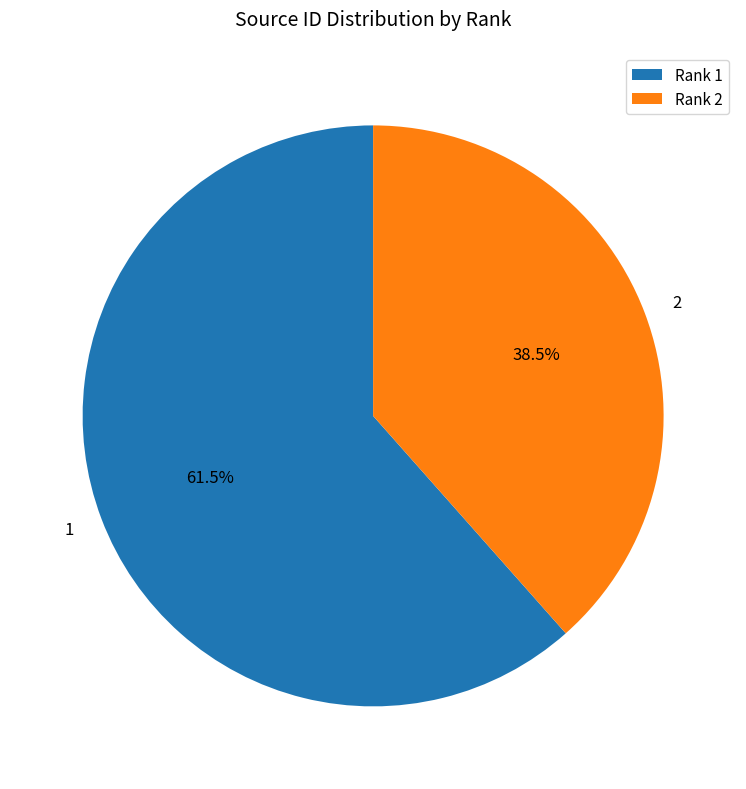

Rank the categories by value from lowest to highest.

Rank 2, Rank 1